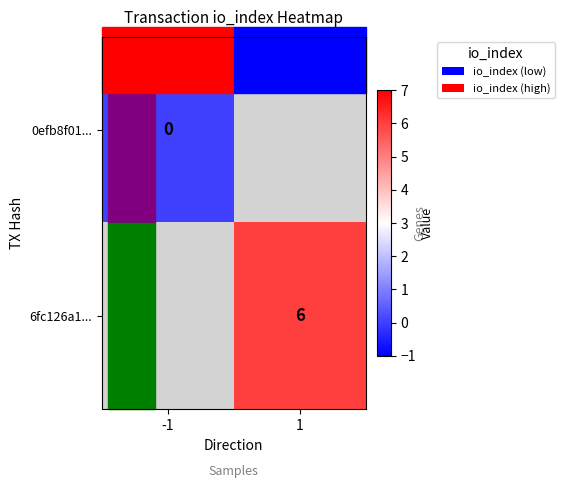

The value of 6fc126a1... at 1 is 2. True or false?

False